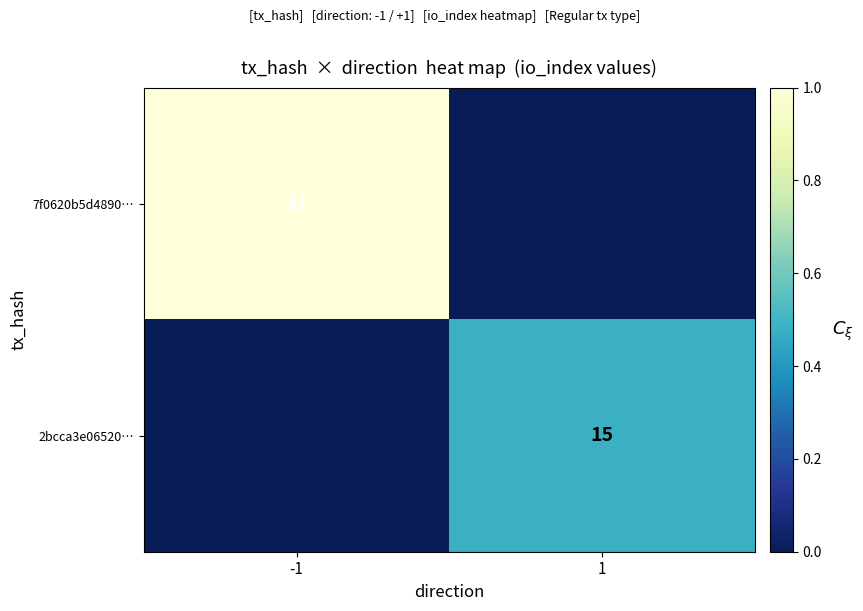

Is the value of 2bcca3e06520… at 1 greater than the value of 7f0620b5d4890… at -1?

No